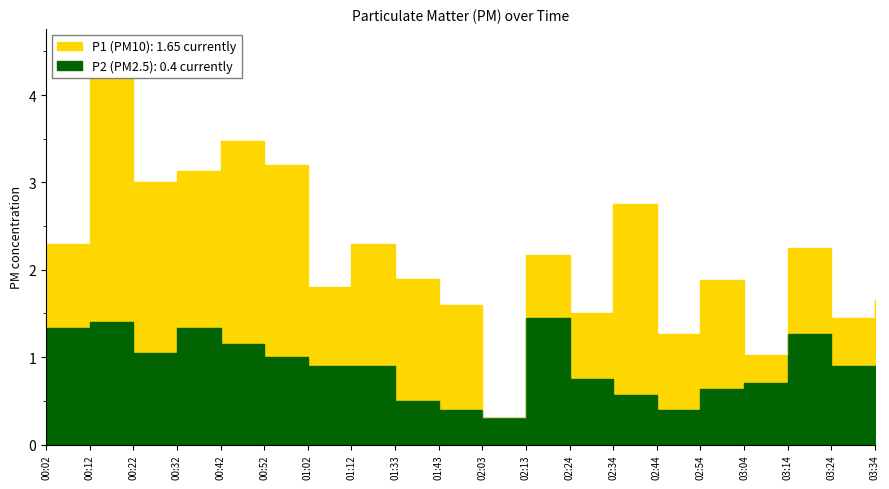

What is the sum of all P1 values?

43.5